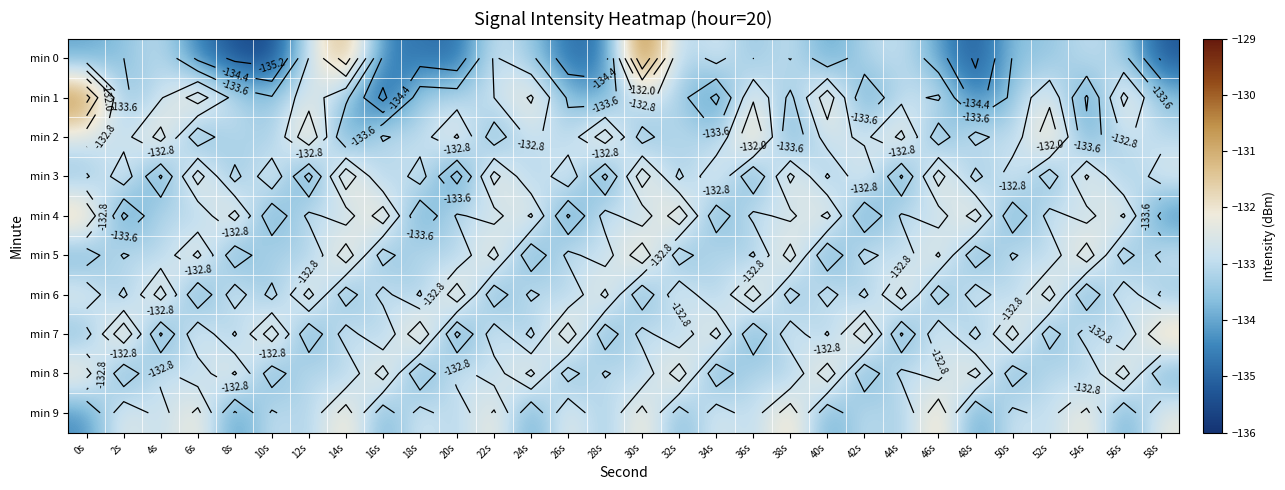

Where does the min 9 series first go above -132?

6s